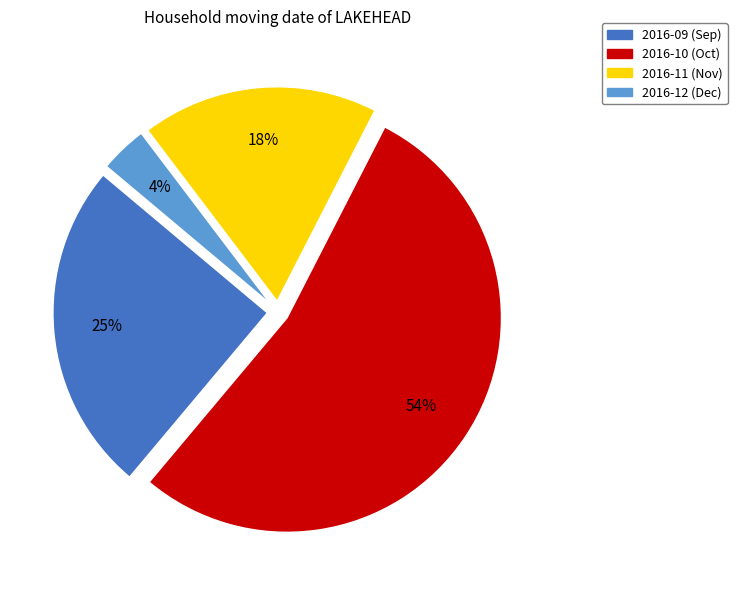

Is the sum of 2016-12 and 2016-10 greater than half?

Yes